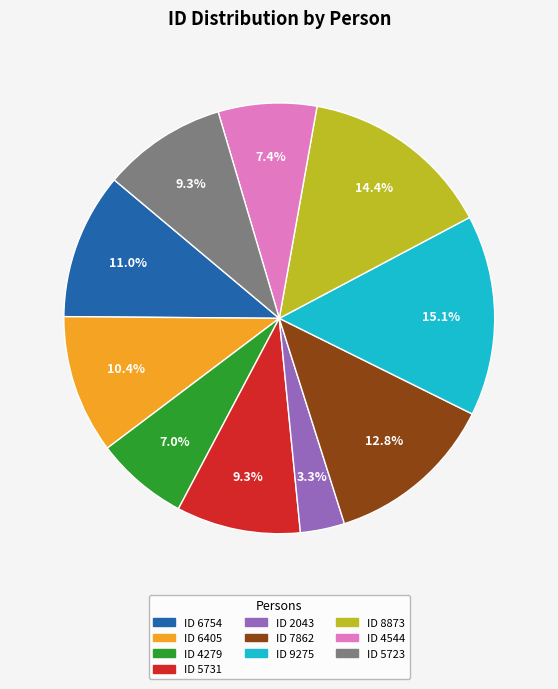

Which has a higher value, ID 2043 or ID 6405?

ID 6405